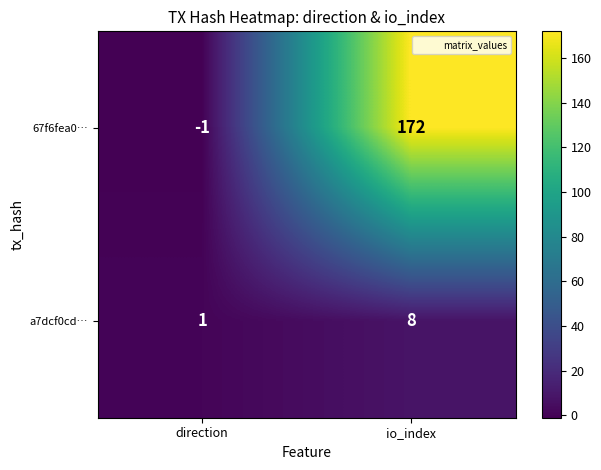

Rank the series by their maximum value, from lowest to highest.

a7dcf0cd…, 67f6fea0…